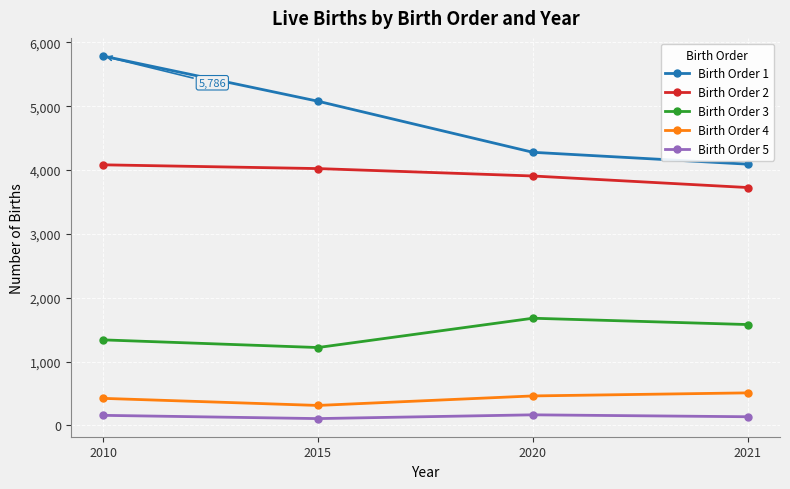

What is the average value of the Birth Order 5 series?

142